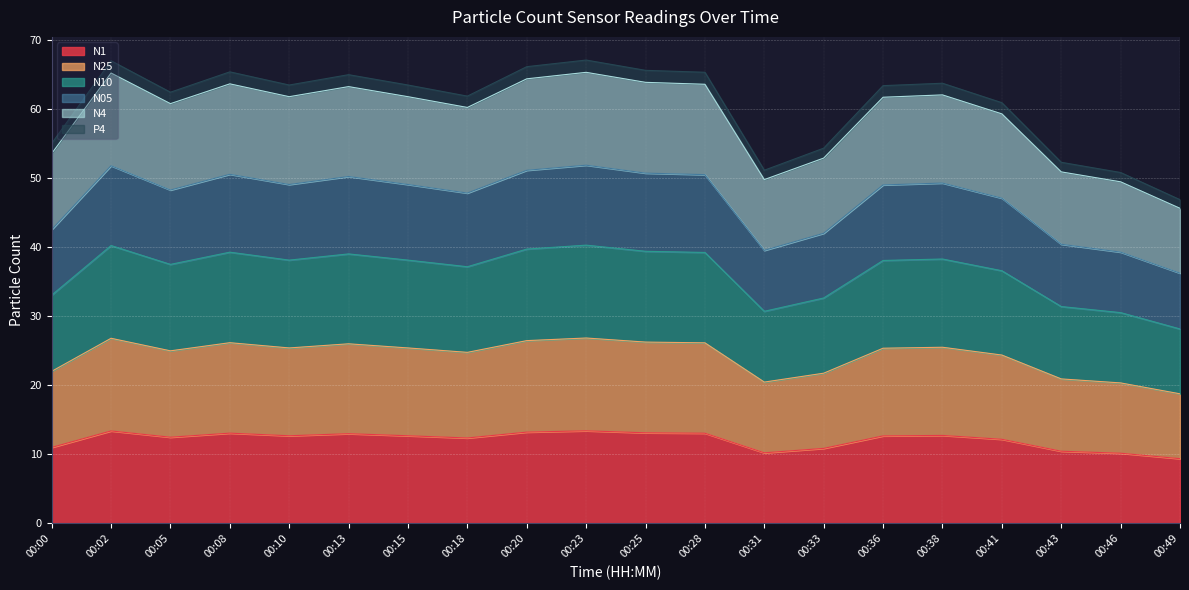

True or false: N4 and N1 intersect in this chart.

False